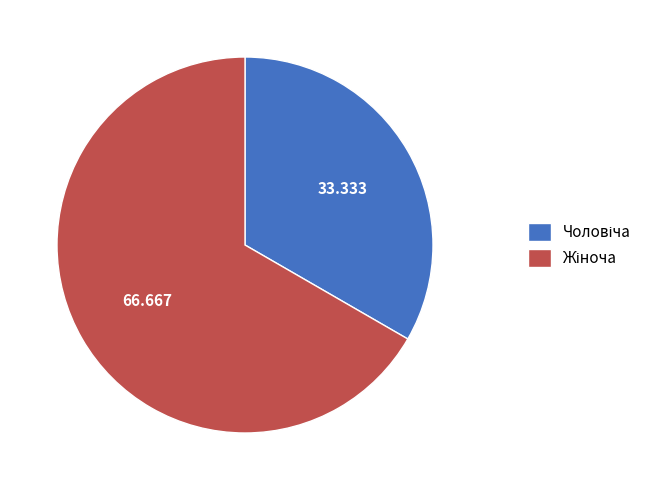

Is there any slice that represents more than half of the pie?

Yes